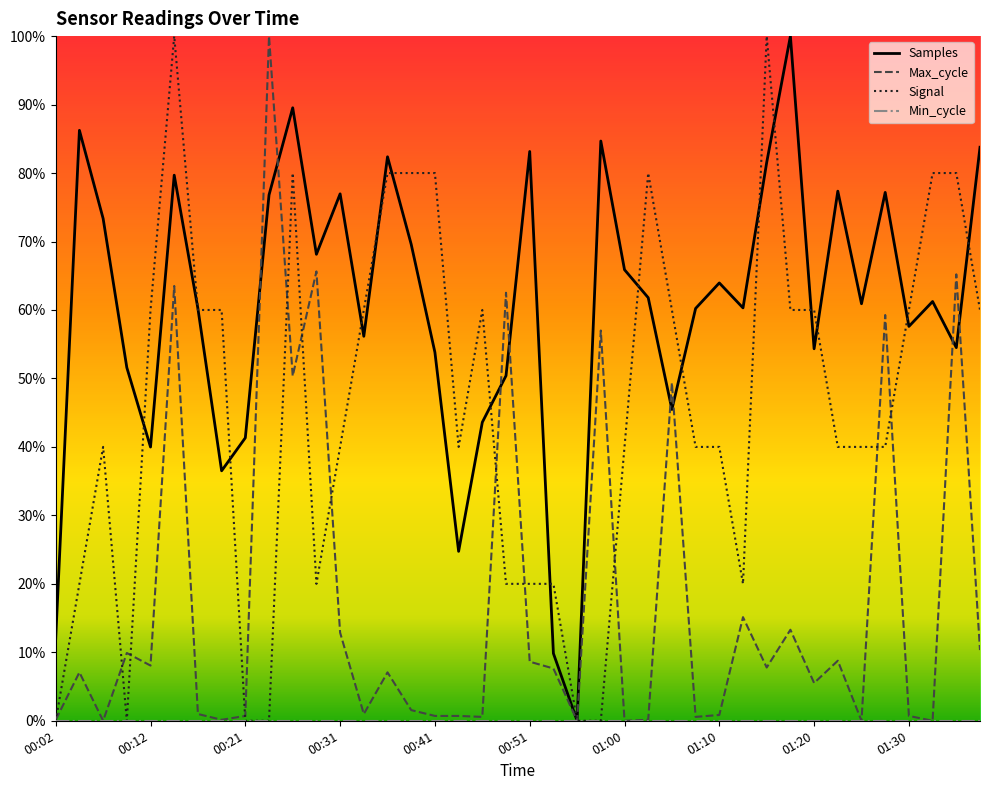

Which series has the largest total across all categories?

Samples